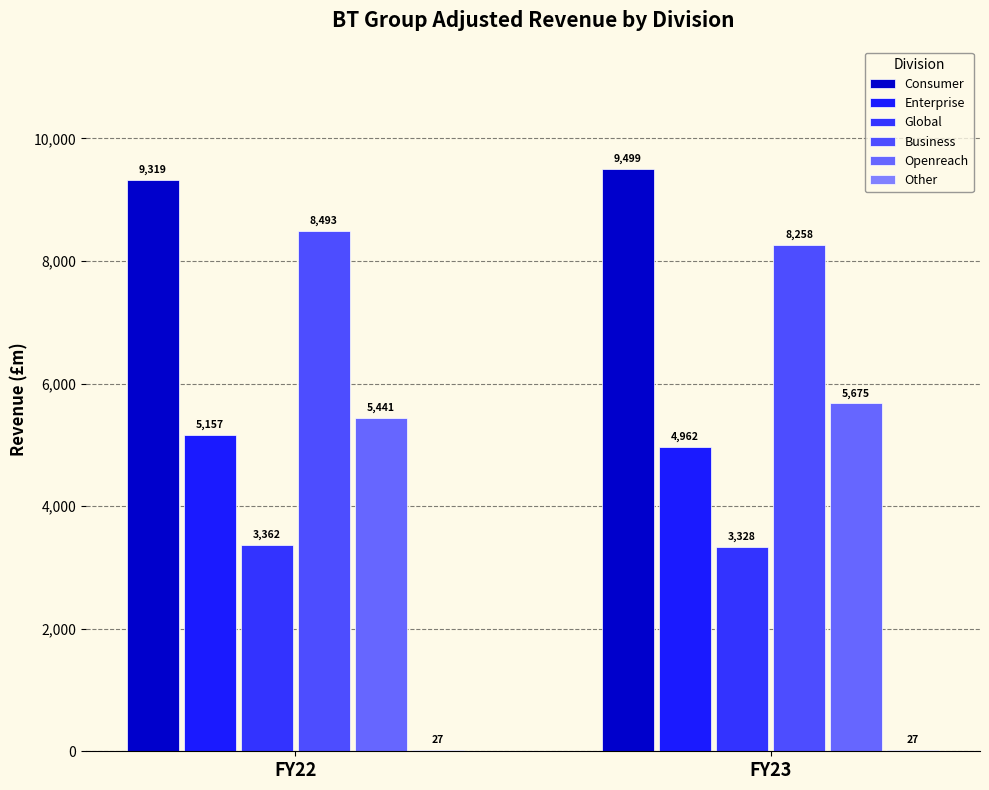

Reading left to right, what are all the values shown in this chart?

Consumer: FY22=9319	FY23=9499
Enterprise: FY22=5157	FY23=4962
Global: FY22=3362	FY23=3328
Business: FY22=8493	FY23=8258
Openreach: FY22=5441	FY23=5675
Other: FY22=27	FY23=27